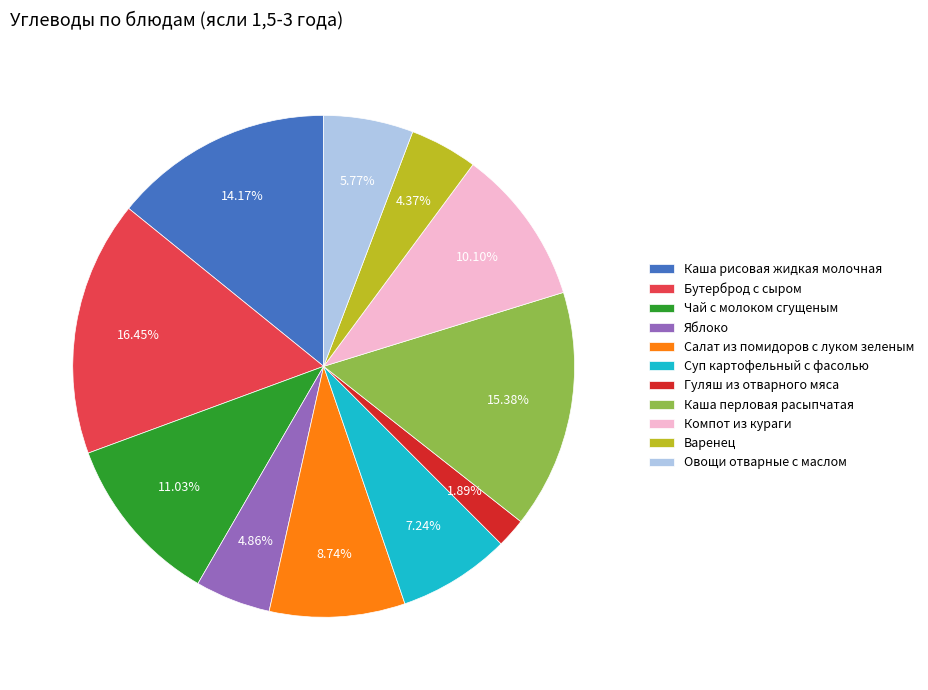

The Каша рисовая жидкая молочная slice represents 9% of the pie. True or false?

False